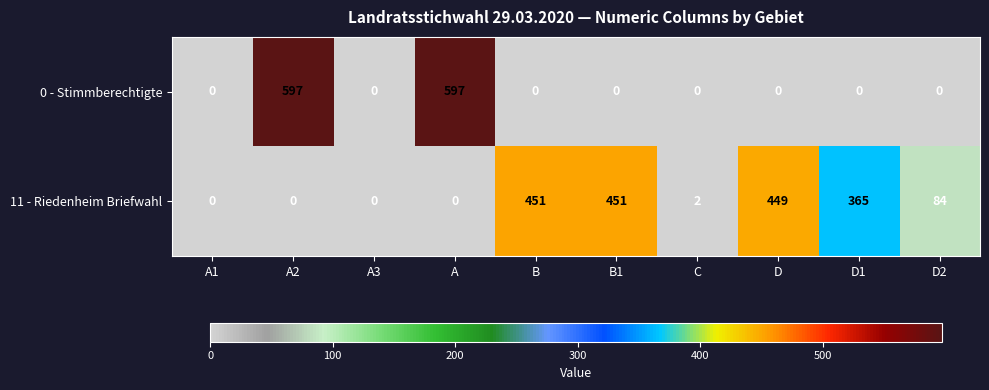

Rank the series at D1 from lowest to highest value.

0 - Stimmberechtigte, 11 - Riedenheim Briefwahl